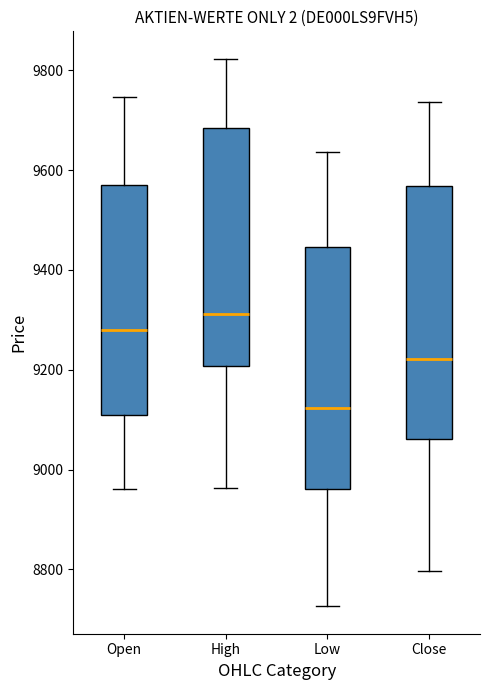

Reading left to right, read every box against the y-axis: the position of its median line, the range the box covers, and the ends of its whiskers. The values are not printed on the chart, so give them approximately, as read against the axis.

Open: median 9280, box 9120 to 9580, whiskers 8960 to 9740
High: median 9320, box 9200 to 9680, whiskers 8960 to 9820
Low: median 9120, box 8960 to 9440, whiskers 8720 to 9640
Close: median 9220, box 9060 to 9560, whiskers 8800 to 9740